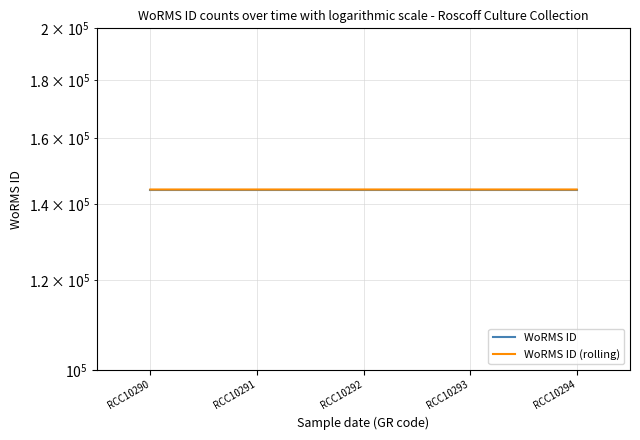

Is it true that WoRMS ID (rolling) equals 93832.8 at RCC10292?

False